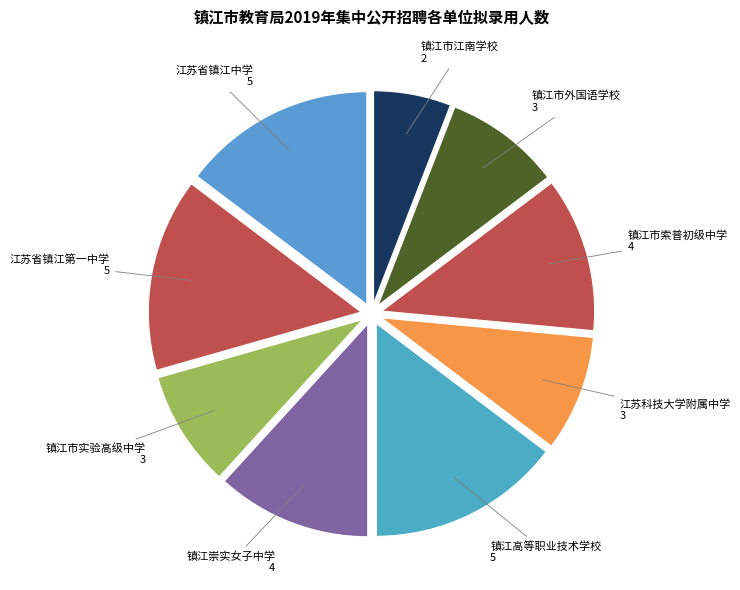

The 镇江市外国语学校 slice represents 9% of the pie. True or false?

True